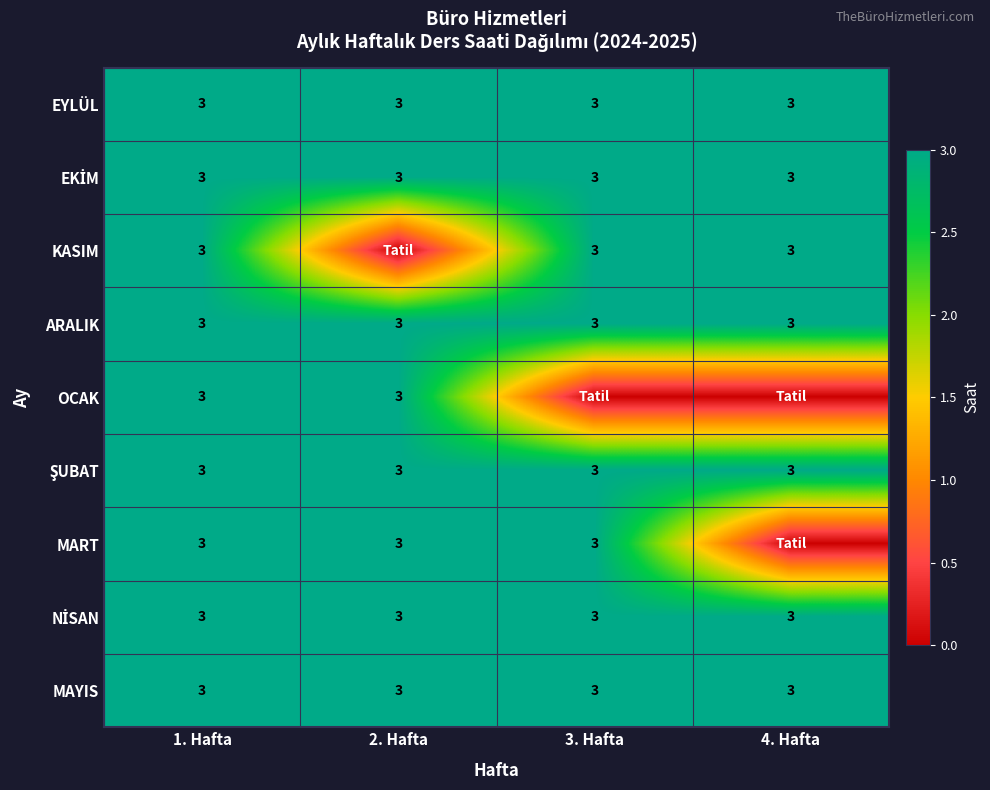

What is the difference between the highest and lowest values at 2. Hafta?

3